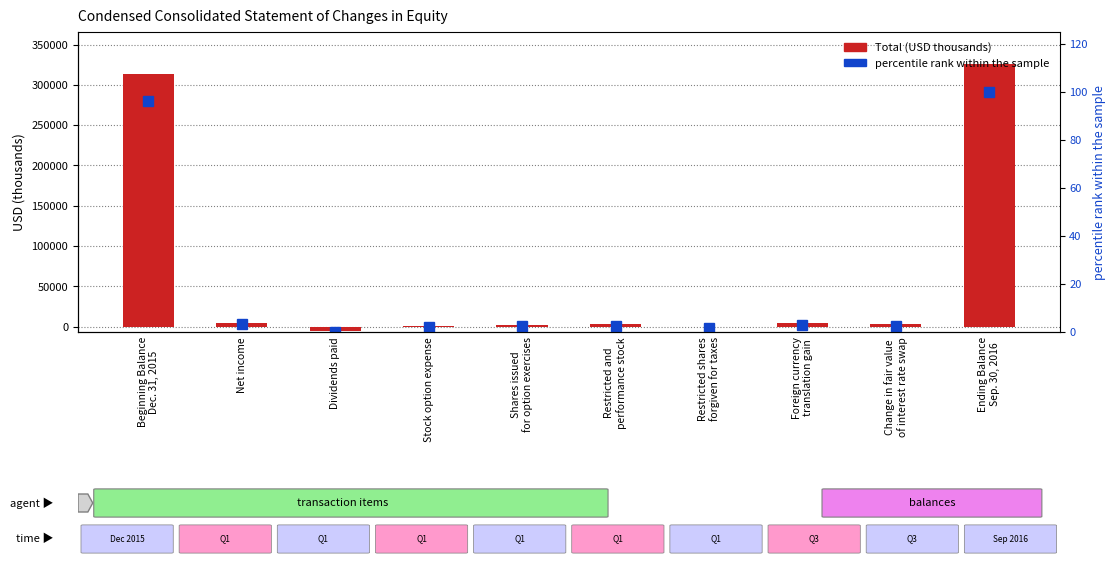

What is the greatest value displayed?

326343.0